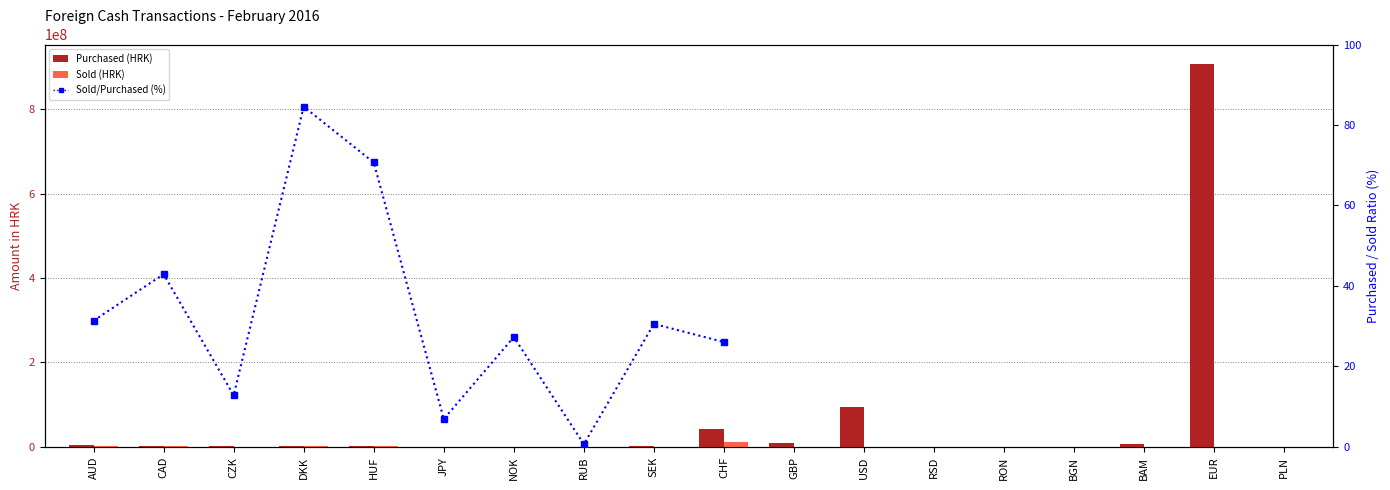

What is the average value of the Purchased (HRK) series?

59780836.6